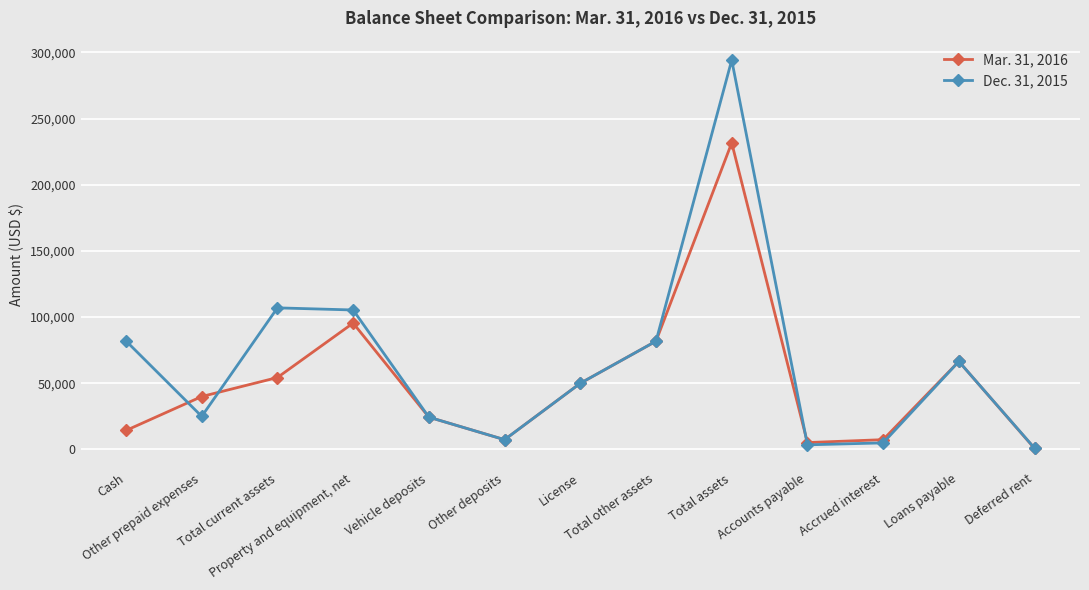

List the labels in order of Mar. 31, 2016 value, smallest first.

Deferred rent, Accounts payable, Other deposits, Accrued interest, Cash, Vehicle deposits, Other prepaid expenses, License, Total current assets, Loans payable, Total other assets, Property and equipment, net, Total assets